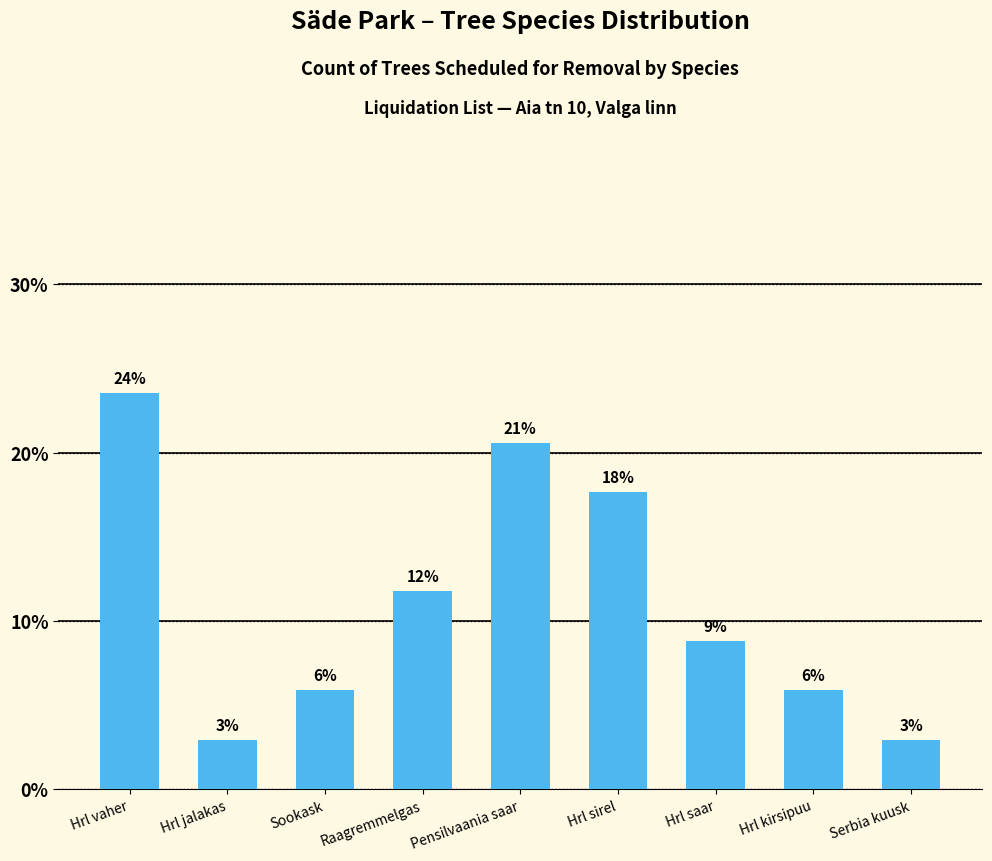

How many bars are there in total?

9